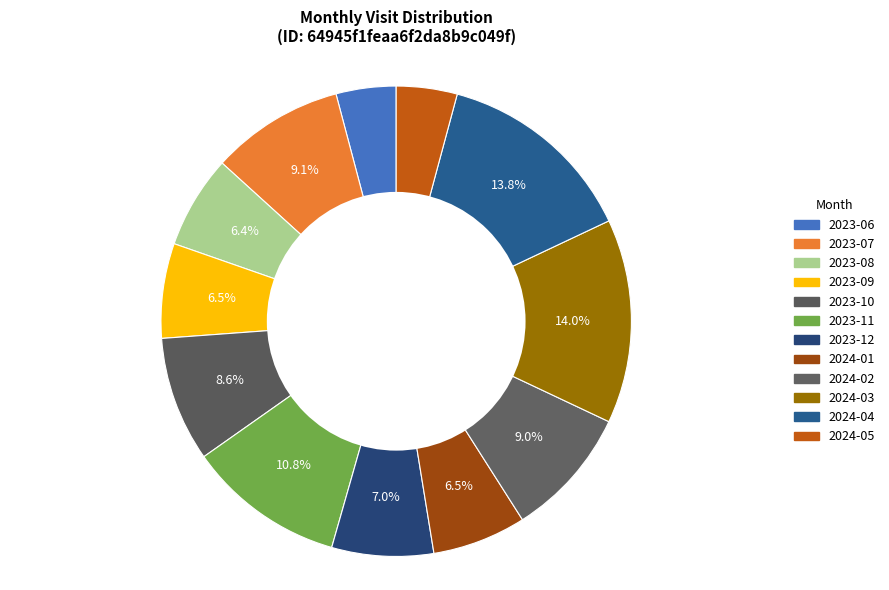

Is 2023-06 the majority of the pie?

No